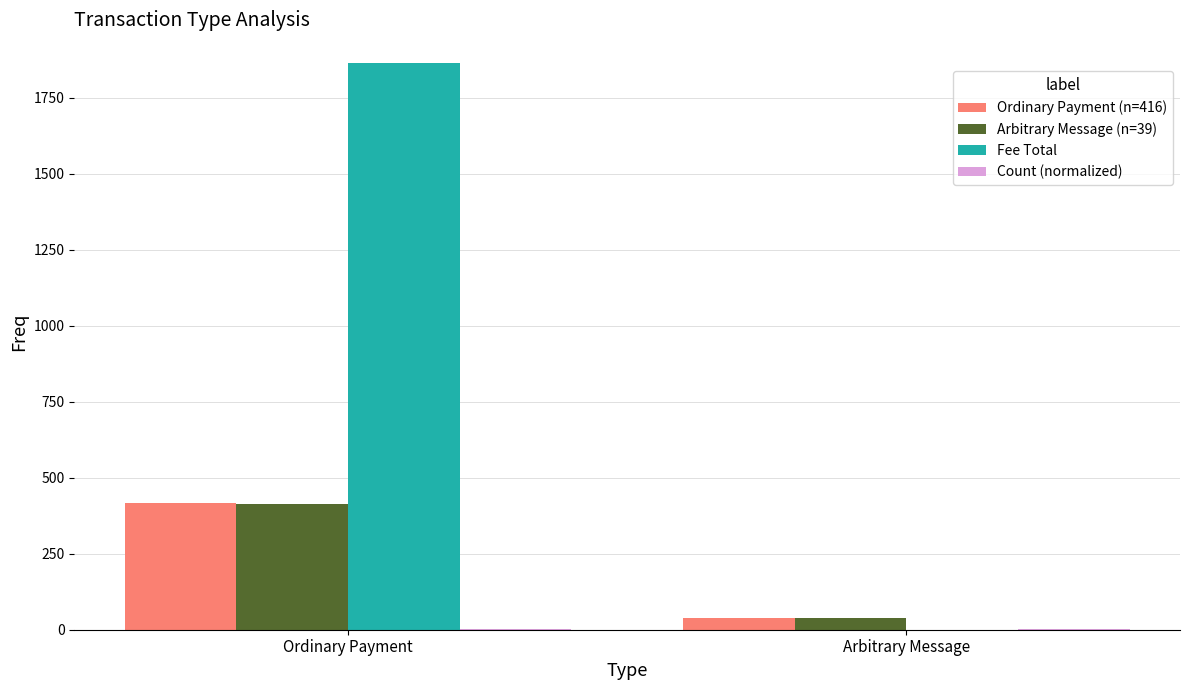

Which series has the largest range (max minus min)?

Fee Total